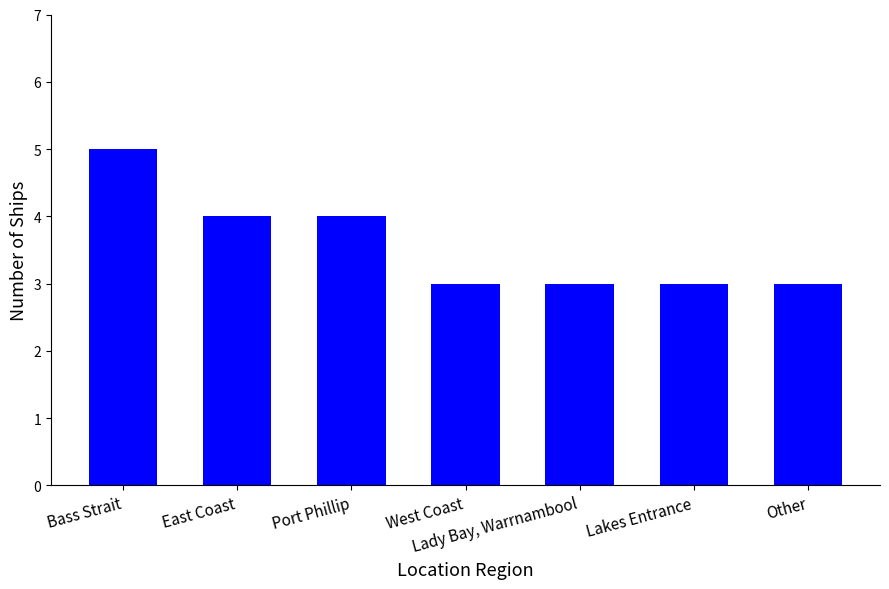

Between East Coast and Lady Bay, Warrnambool, which is larger?

East Coast